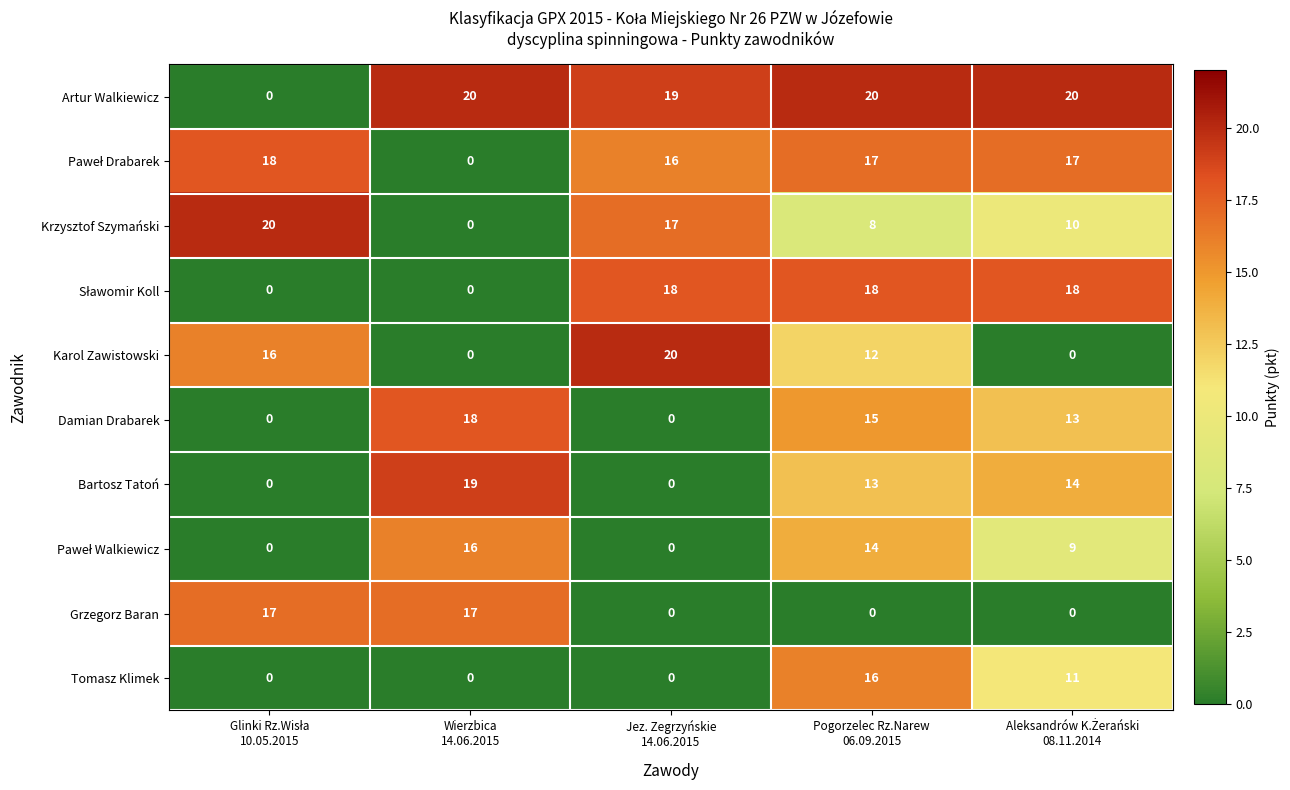

Which series has the largest total across all categories?

Artur Walkiewicz